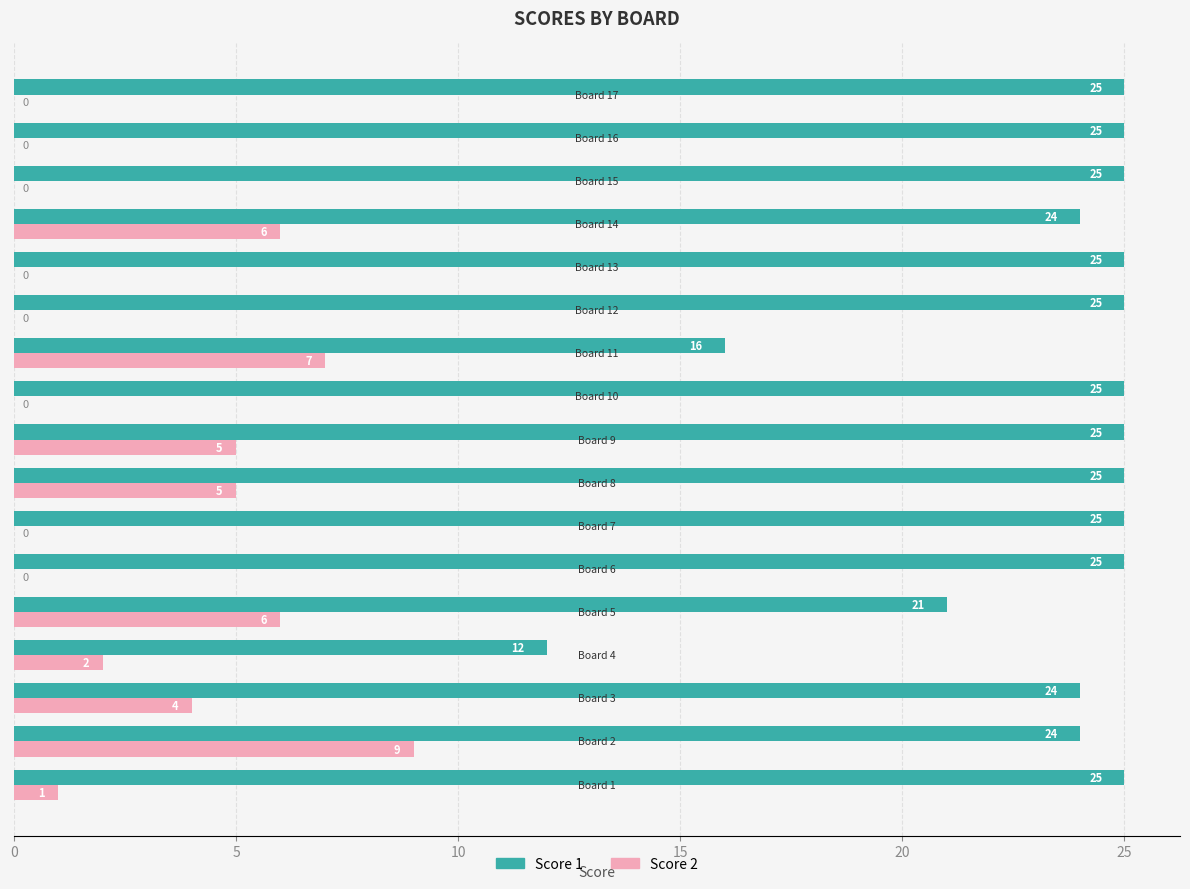

What is the sum of all Score 2 values?

45